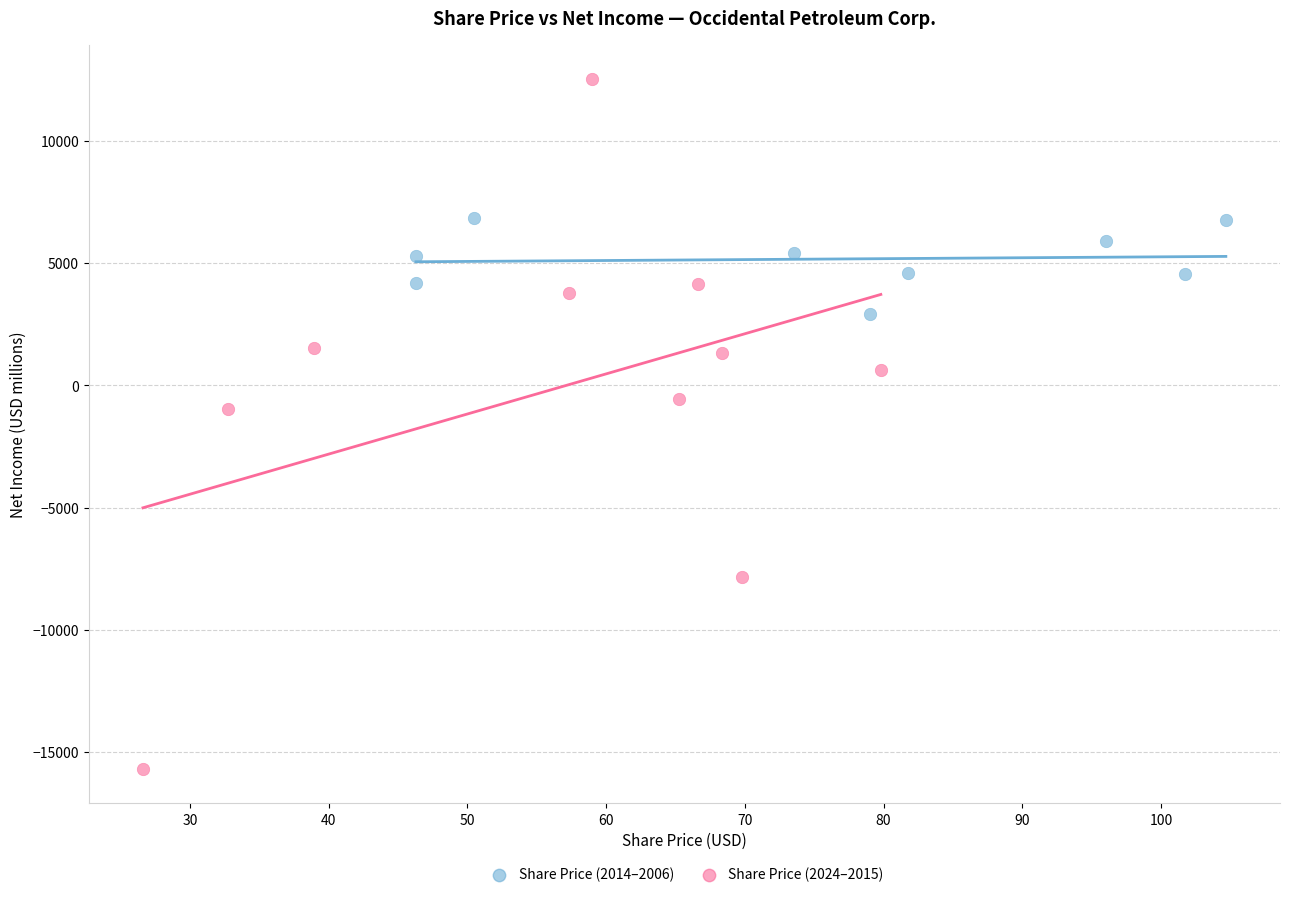

Which series contains the highest Y value?

Share Price (2024–2015)